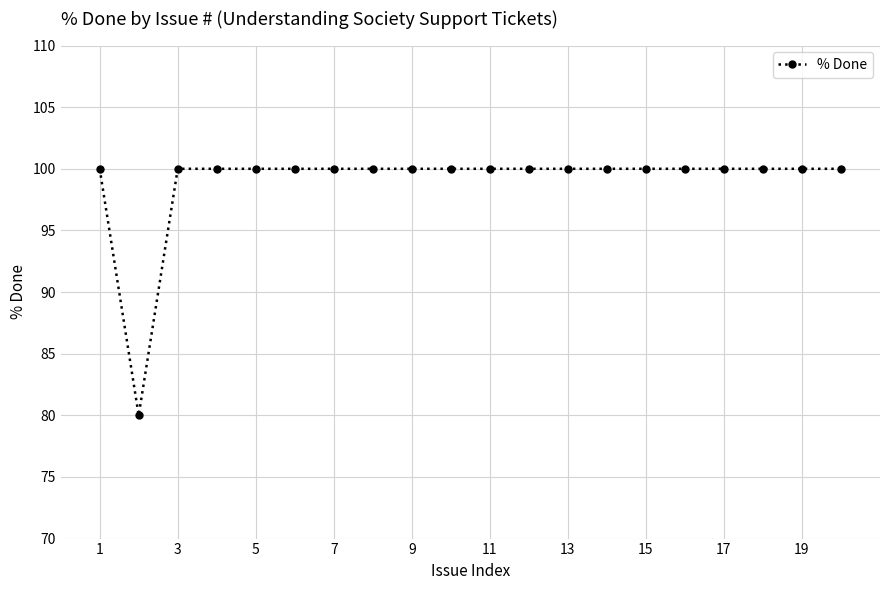

What is the difference between the maximum and minimum values?

20